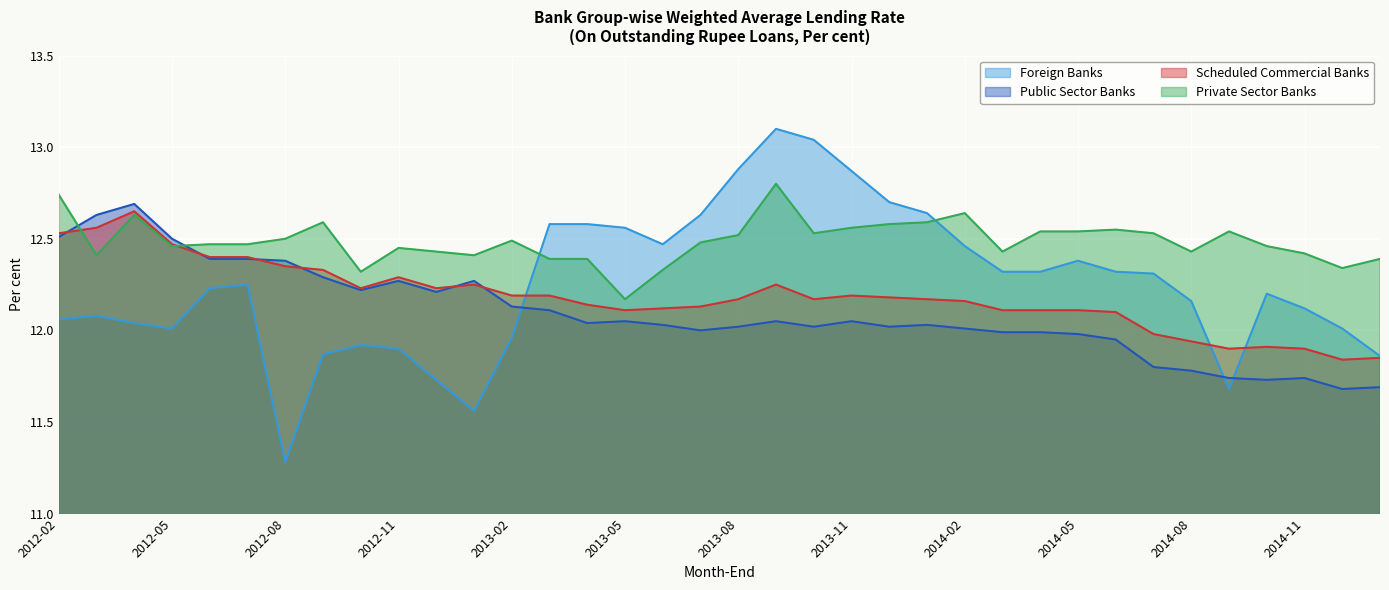

What is the highest value of the Public Sector Banks series?

12.7